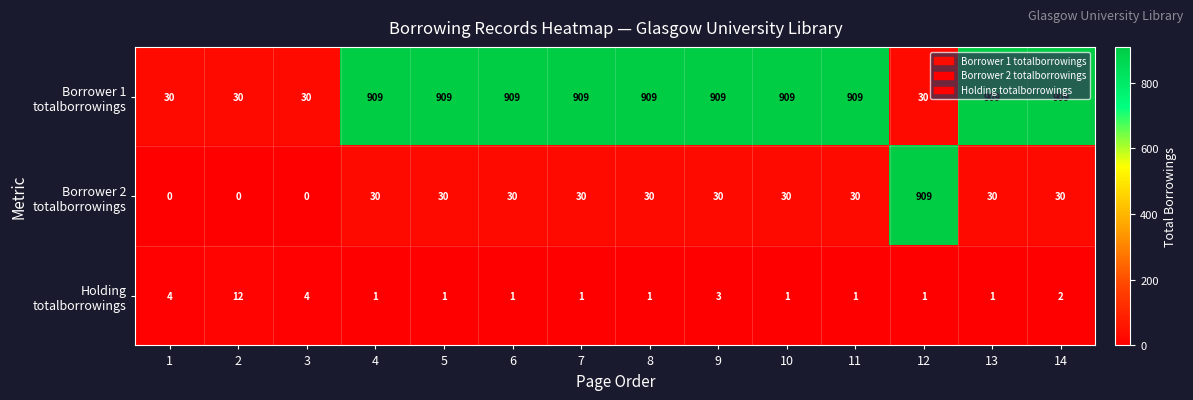

What is the total value across all series at 7?

940